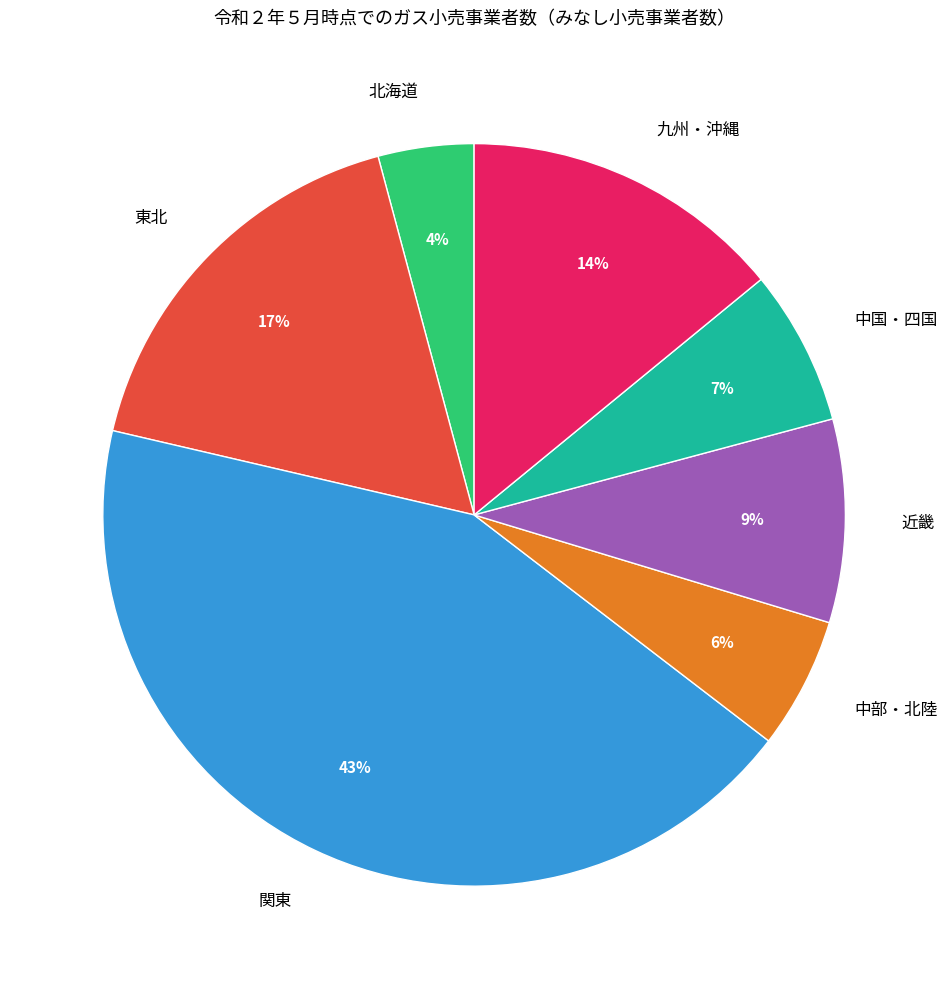

Does any single category account for the majority?

No